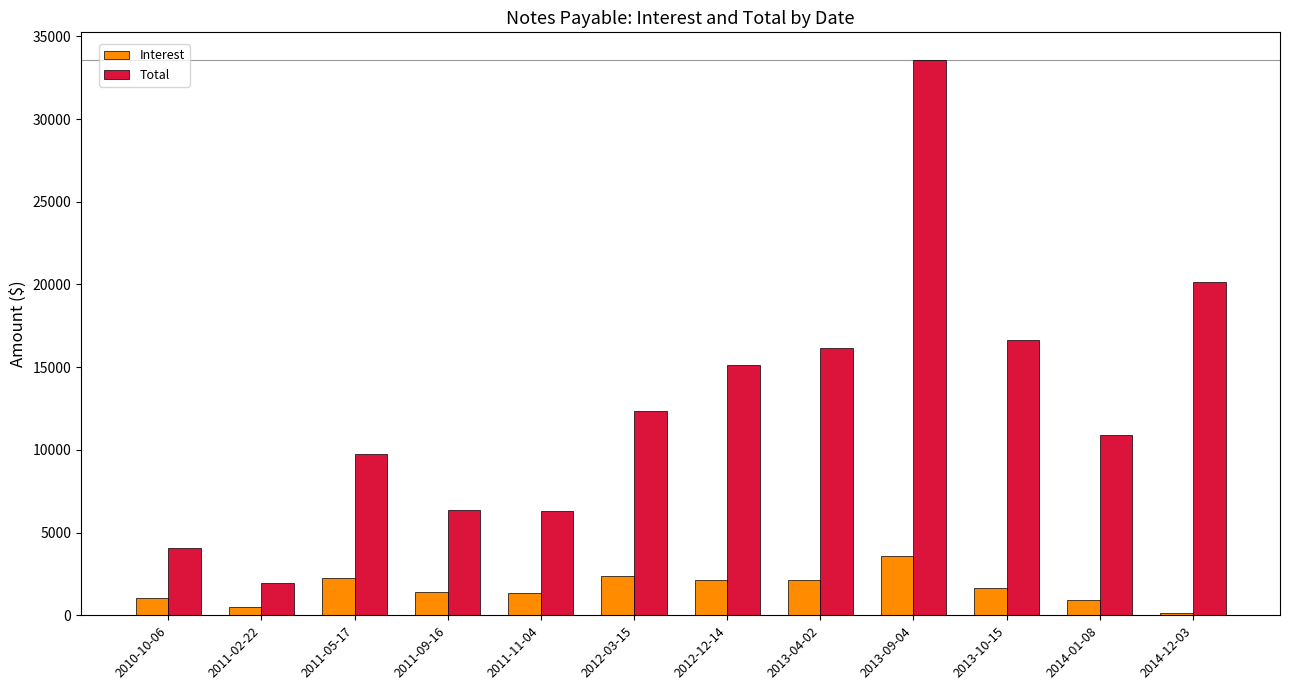

The value of Total at 2011-05-17 is 9773. True or false?

True